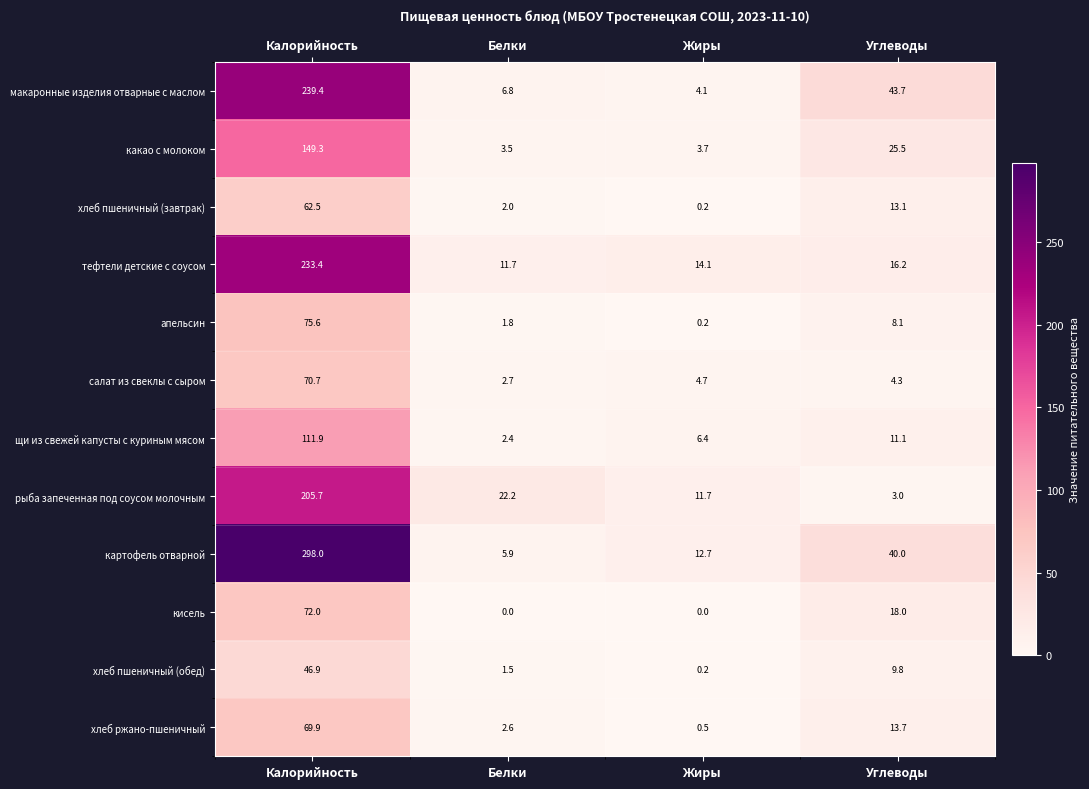

Rank the series by their maximum value, from lowest to highest.

хлеб пшеничный (обед), хлеб пшеничный (завтрак), хлеб ржано-пшеничный, салат из свеклы с сыром, кисель, апельсин, щи из свежей капусты с куриным мясом, какао с молоком, рыба запеченная под соусом молочным, тефтели детские с соусом, макаронные изделия отварные с маслом, картофель отварной